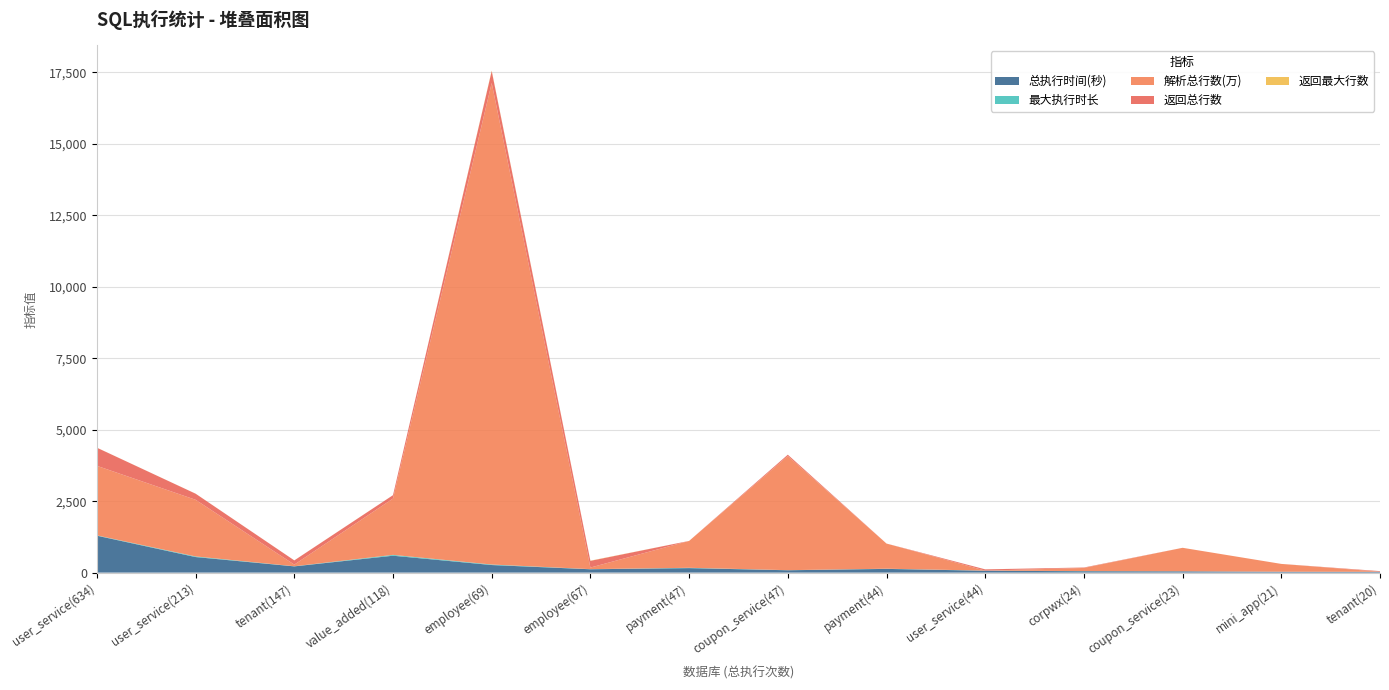

Reading left to right, list all the values displayed in this chart.

总执行时间(秒): user_service(634)=1291.0	user_service(213)=544.0	tenant(147)=218.0	value_added(118)=591.0	employee(69)=265.0	employee(67)=117.0	payment(47)=157.0	coupon_service(47)=82.0	payment(44)=130.0	user_service(44)=65.0	corpwx(24)=48.0	coupon_service(23)=44.0	mini_app(21)=28.0	tenant(20)=26.0
最大执行时长: user_service(634)=11.0	user_service(213)=22.0	tenant(147)=4.0	value_added(118)=29.0	employee(69)=18.0	employee(67)=4.0	payment(47)=11.0	coupon_service(47)=3.0	payment(44)=6.0	user_service(44)=4.0	corpwx(24)=5.0	coupon_service(23)=3.0	mini_app(21)=3.0	tenant(20)=2.0
解析总行数(万): user_service(634)=2433.9	user_service(213)=1981.8	tenant(147)=57.6	value_added(118)=1971.5	employee(69)=16848.8	employee(67)=55.9	payment(47)=940.5	coupon_service(47)=3993.3	payment(44)=880.5	user_service(44)=0.4	corpwx(24)=109.7	coupon_service(23)=821.1	mini_app(21)=273.5	tenant(20)=3.4
返回总行数: user_service(634)=634.0	user_service(213)=213.0	tenant(147)=147.0	value_added(118)=118.0	employee(69)=417.0	employee(67)=234.0	payment(47)=0.0	coupon_service(47)=47.0	payment(44)=0.0	user_service(44)=44.0	corpwx(24)=15.0	coupon_service(23)=0.0	mini_app(21)=0.0	tenant(20)=20.0
返回最大行数: user_service(634)=1.0	user_service(213)=1.0	tenant(147)=1.0	value_added(118)=1.0	employee(69)=16.0	employee(67)=7.0	payment(47)=0.0	coupon_service(47)=1.0	payment(44)=0.0	user_service(44)=1.0	corpwx(24)=1.0	coupon_service(23)=0.0	mini_app(21)=0.0	tenant(20)=1.0